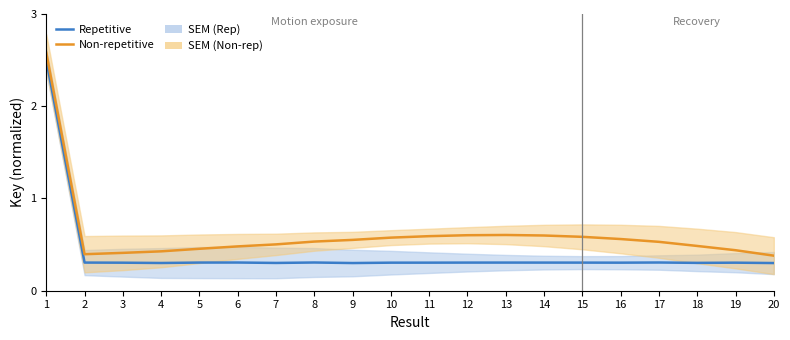

Rank the series by their maximum value, from highest to lowest.

Non-repetitive, Repetitive